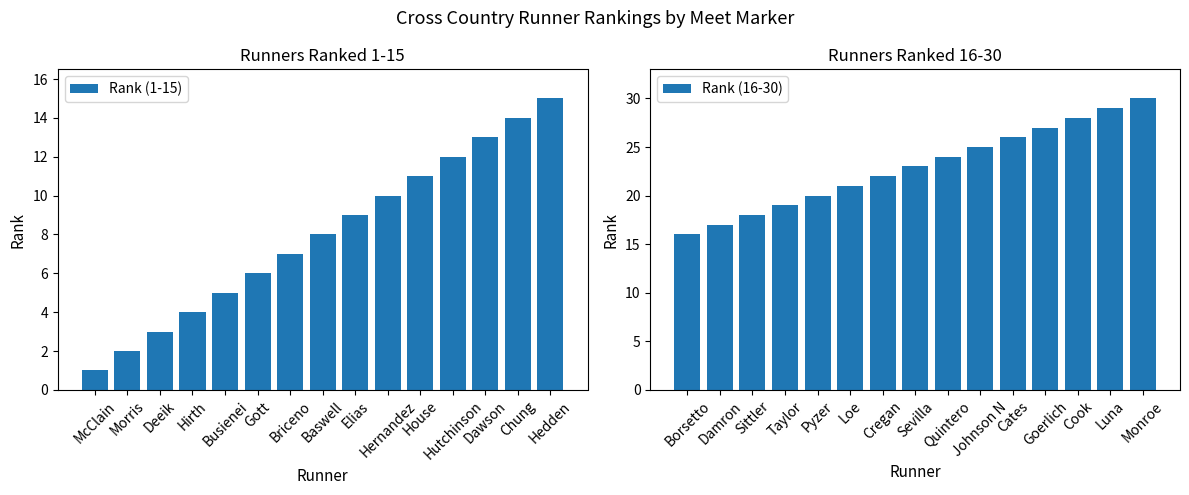

At Deeik, list the series in order from smallest to largest.

Rank (1-15), Rank (16-30)